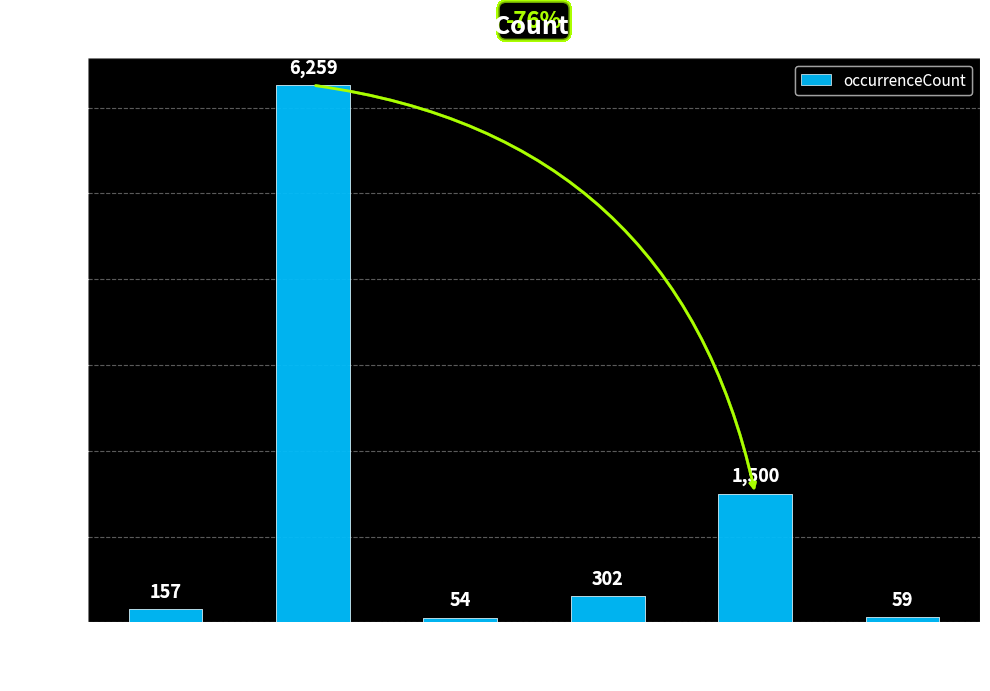

Reading left to right, what are all the values shown in this chart?

157	6259	54	302	1500	59